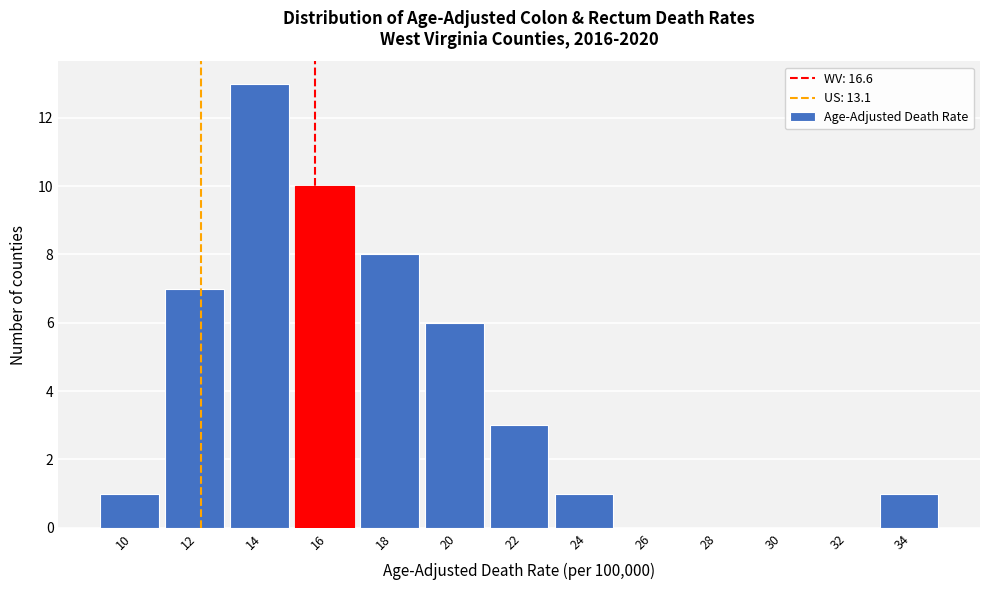

Reading left to right, list all the values displayed in this chart.

10=1	12=7	14=13	16=10	18=8	20=6	22=3	24=1	26=0	28=0	30=0	32=0	34=1